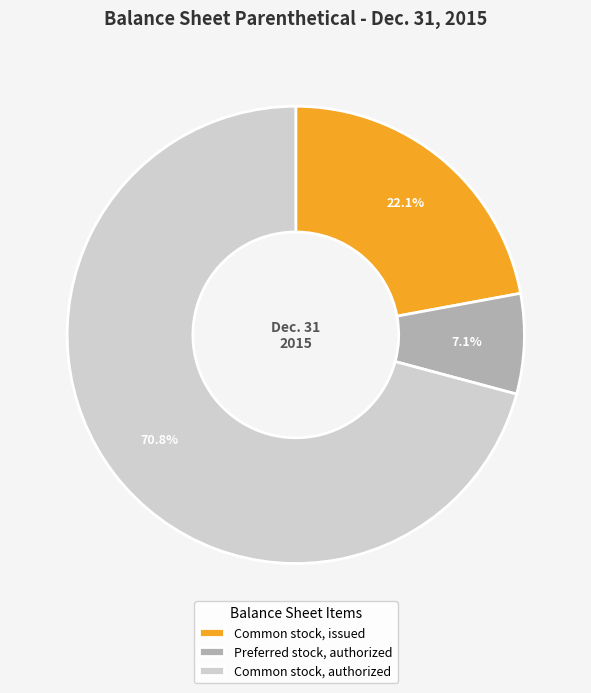

Is it true that Common stock, issued is 22% of the pie?

True